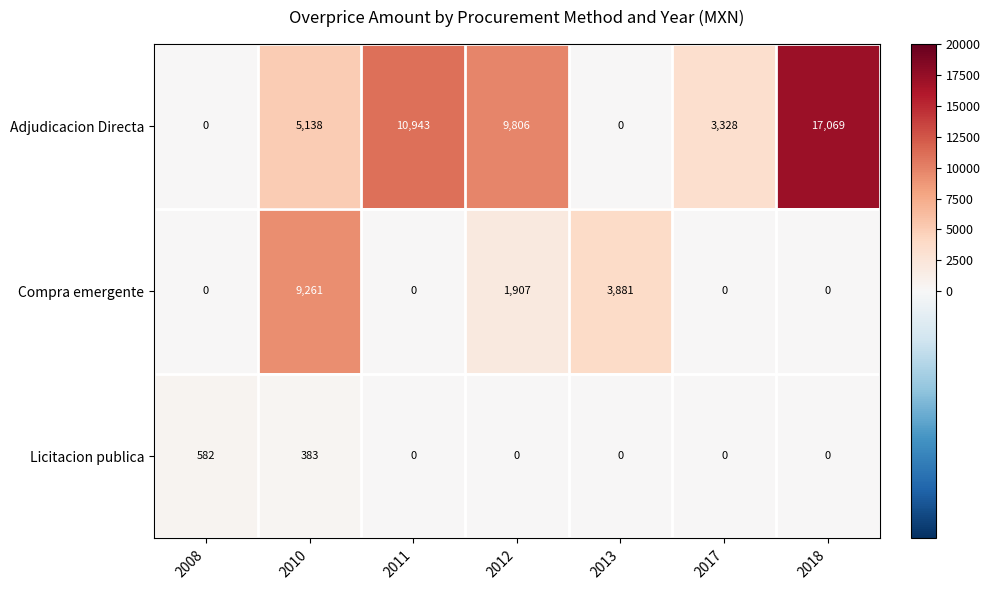

What is the maximum value for Compra emergente?

9261